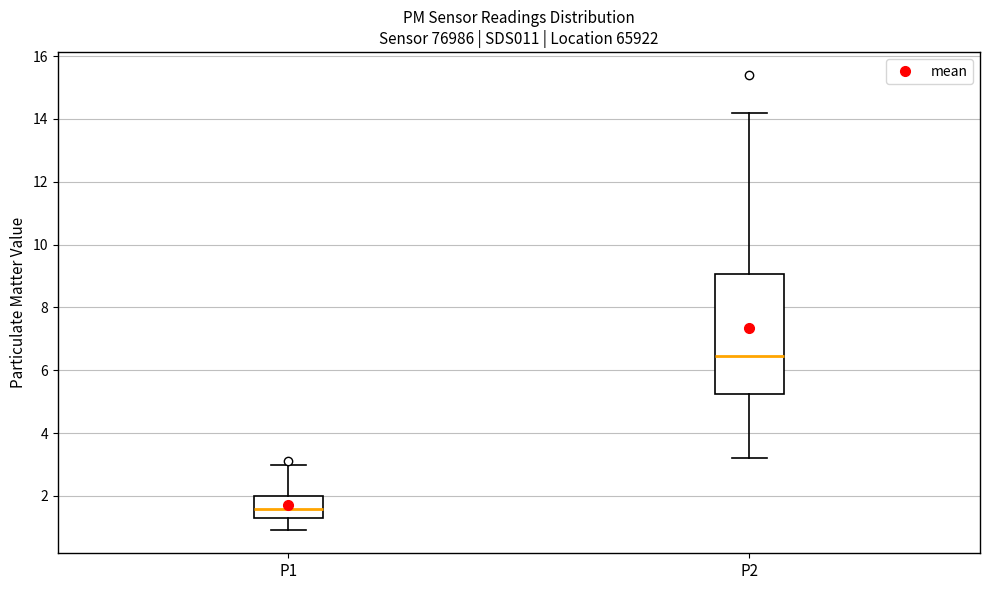

Which box's median line is the highest?

P2